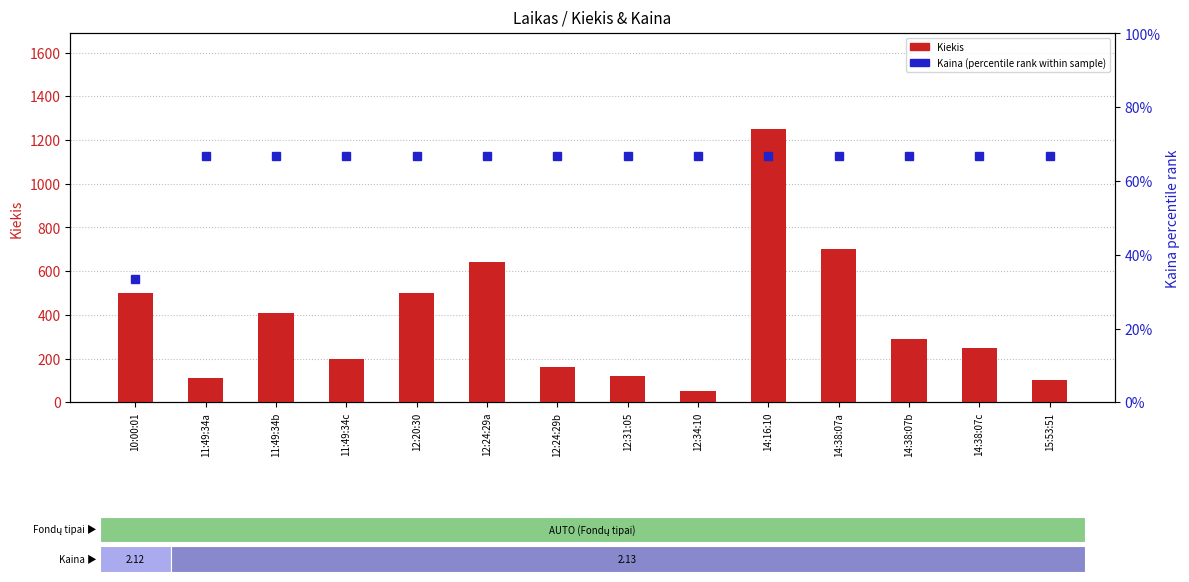

Is it true that Kiekis equals 250.0 at 14:38:07c?

True